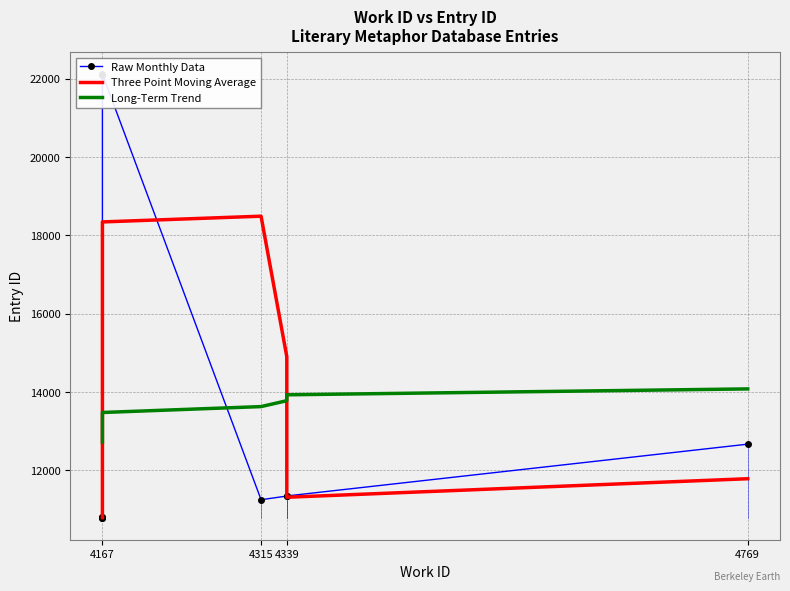

At which label is the value closest to 16452?

4769